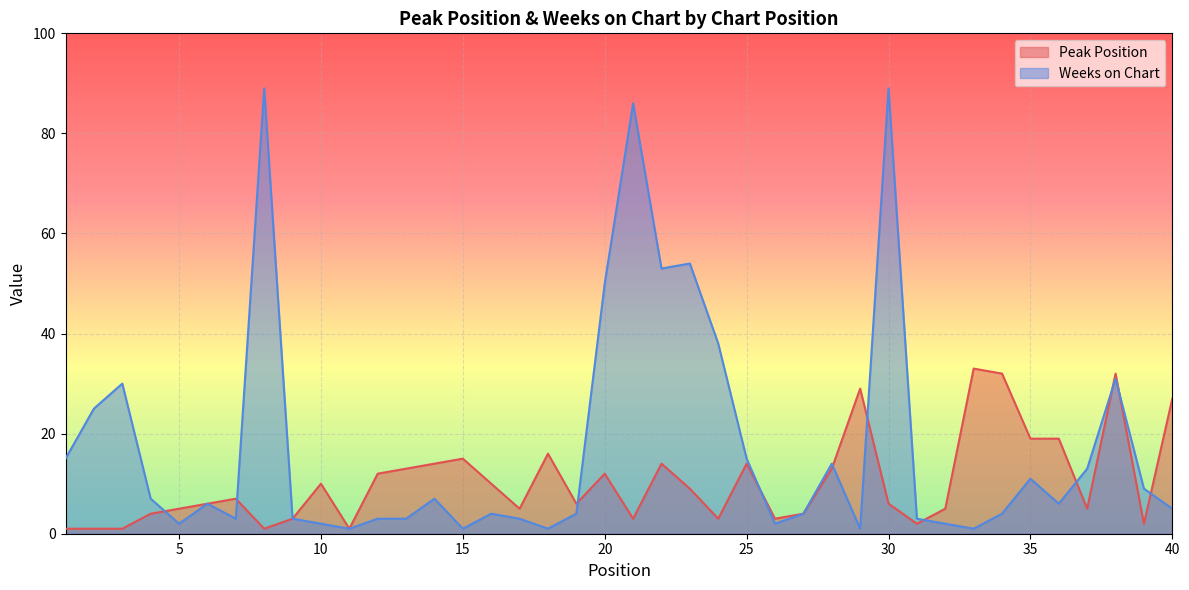

Is it true that Weeks on Chart equals 31 at 38?

True